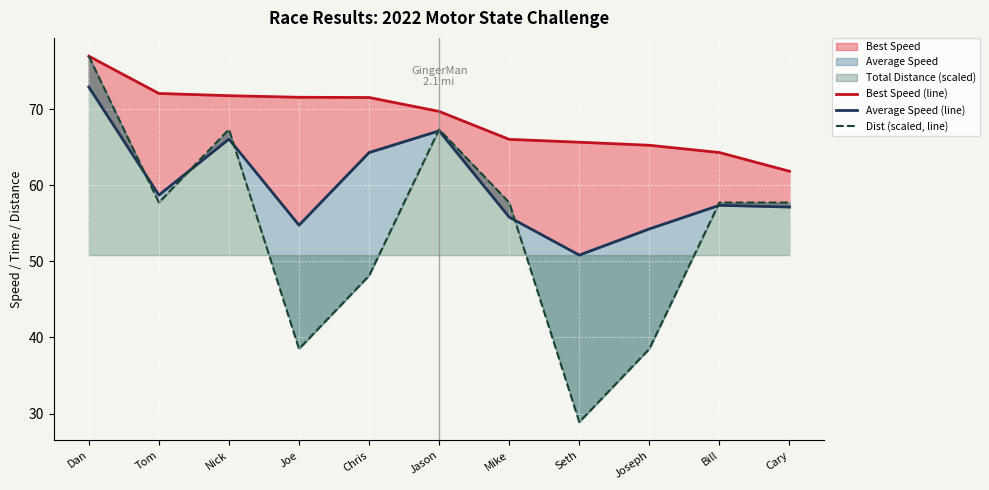

What is the sum of all Dist (scaled, line) values?

596.7